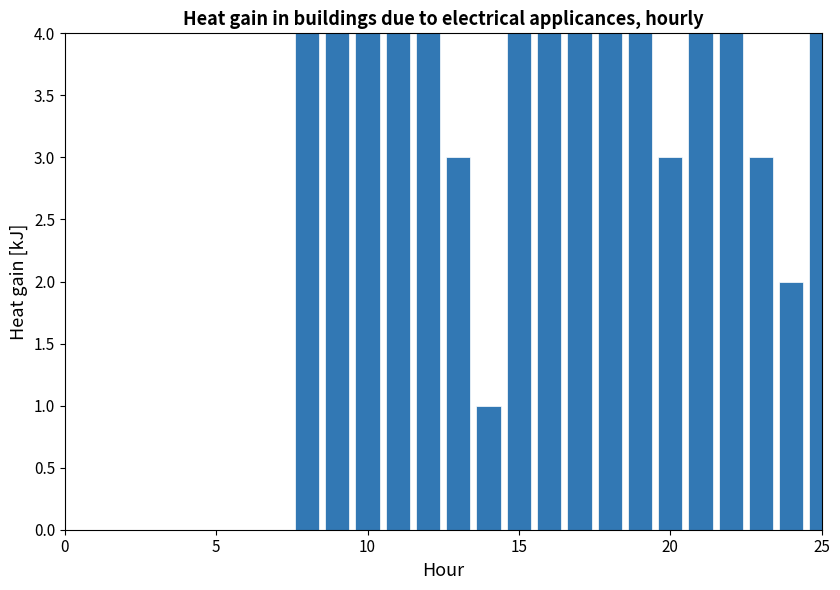

What is the difference between the second highest and minimum values?

5